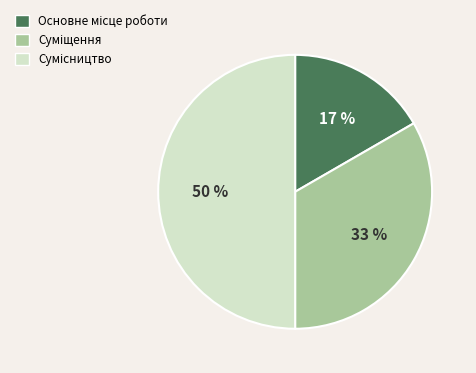

To the nearest percent, what is the difference between the largest and smallest slice percentages?

33%